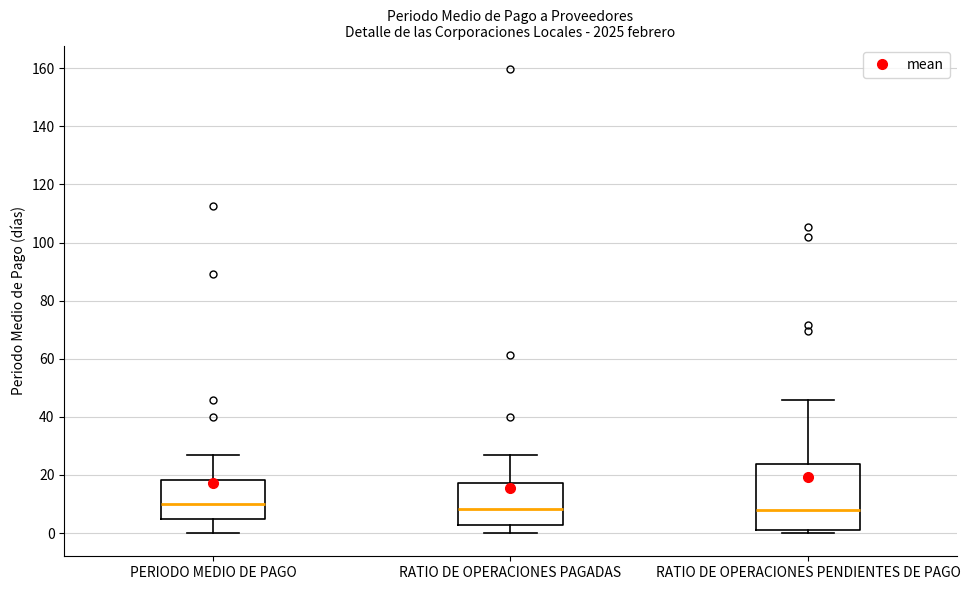

Reading left to right, read every box against the y-axis: the position of its median line, the range the box covers, and the ends of its whiskers. The values are not printed on the chart, so give them approximately, as read against the axis.

PERIODO MEDIO DE PAGO: median 10, box 4 to 18, whiskers 0 to 28
RATIO DE OPERACIONES PAGADAS: median 8, box 2 to 18, whiskers 0 to 26
RATIO DE OPERACIONES PENDIENTES DE PAGO: median 8, box 2 to 24, whiskers 0 to 46